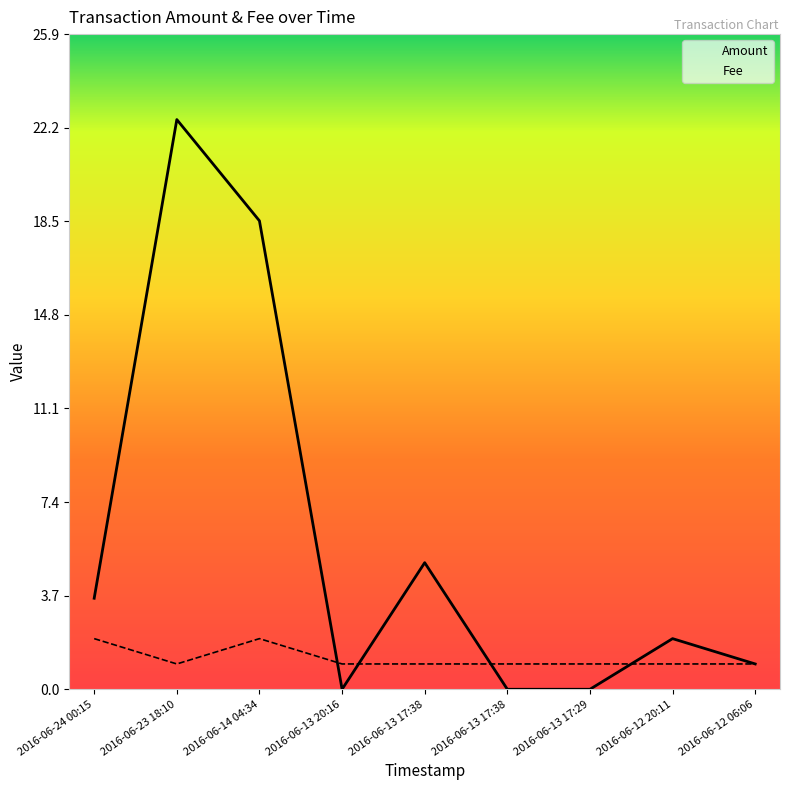

True or false: Amount and Fee intersect in this chart.

True